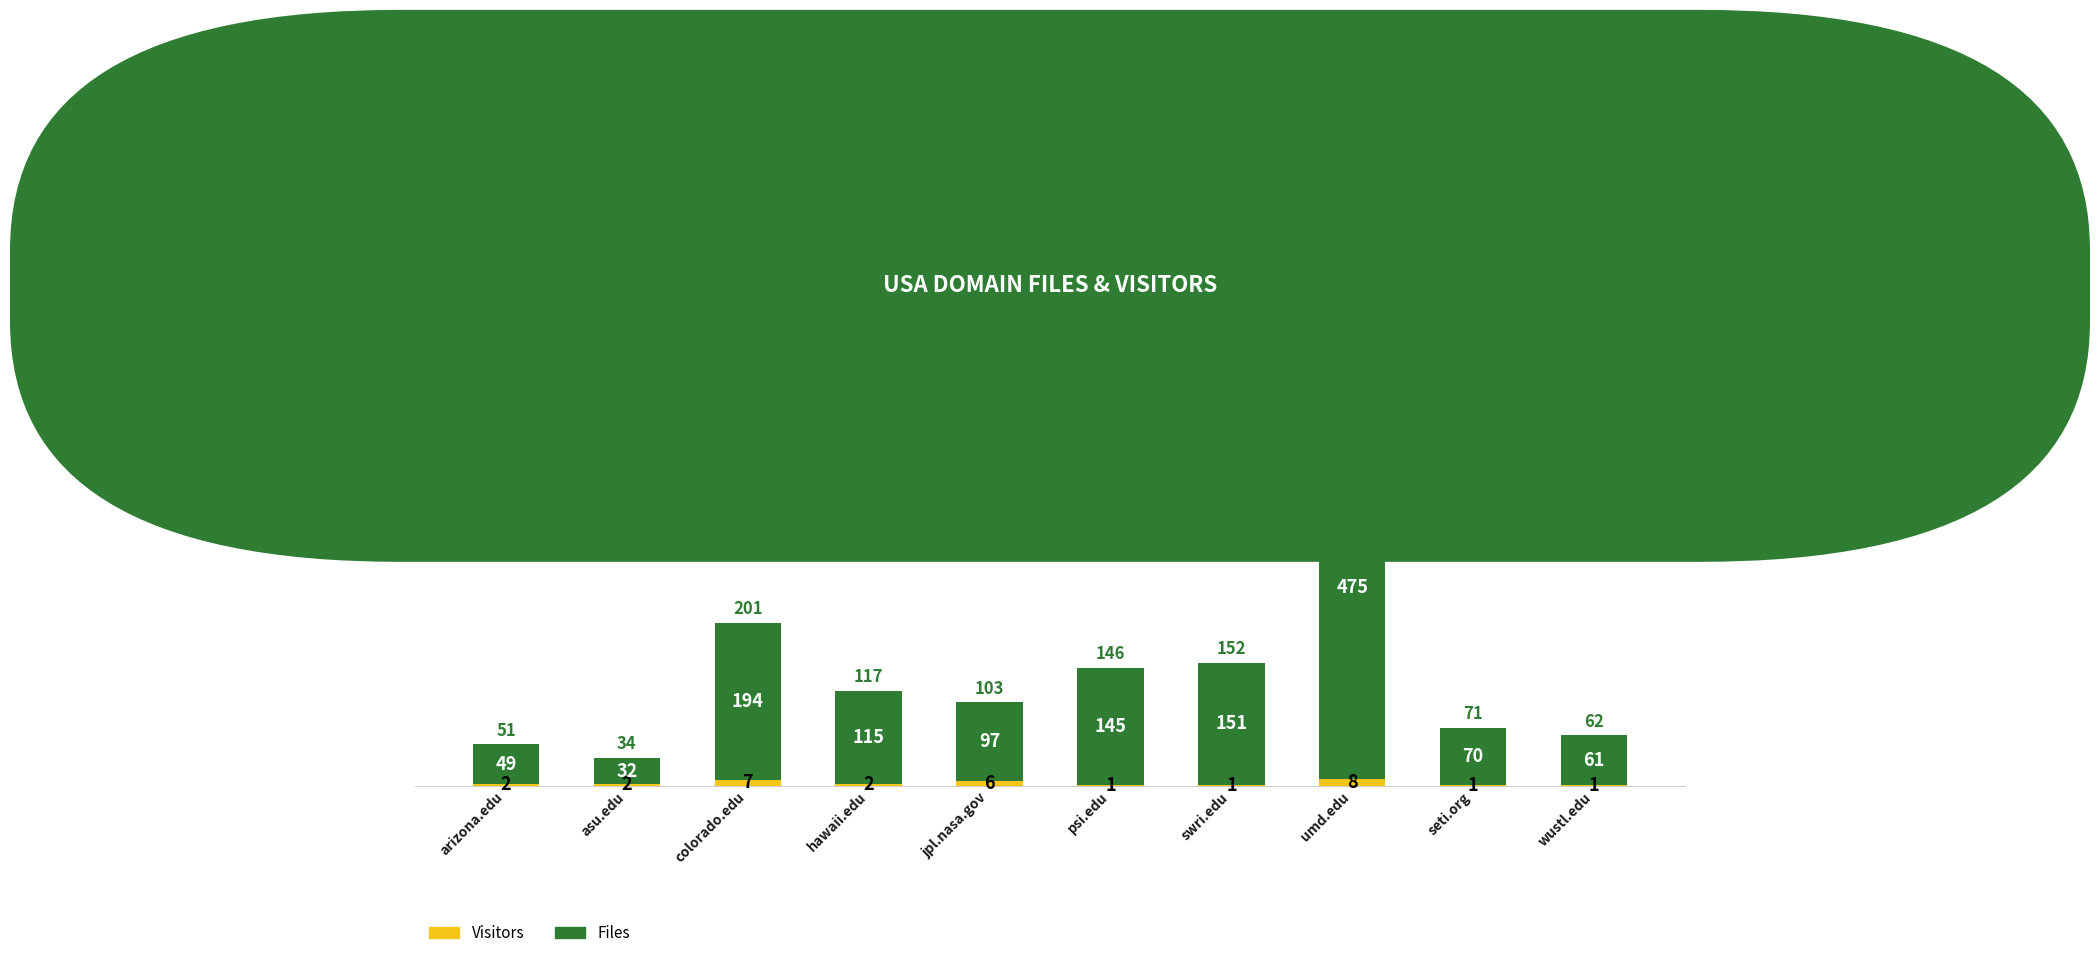

Reading left to right, transcribe the values for Visitors.

arizona.edu=2	asu.edu=2	colorado.edu=7	hawaii.edu=2	jpl.nasa.gov=6	psi.edu=1	swri.edu=1	umd.edu=8	seti.org=1	wustl.edu=1